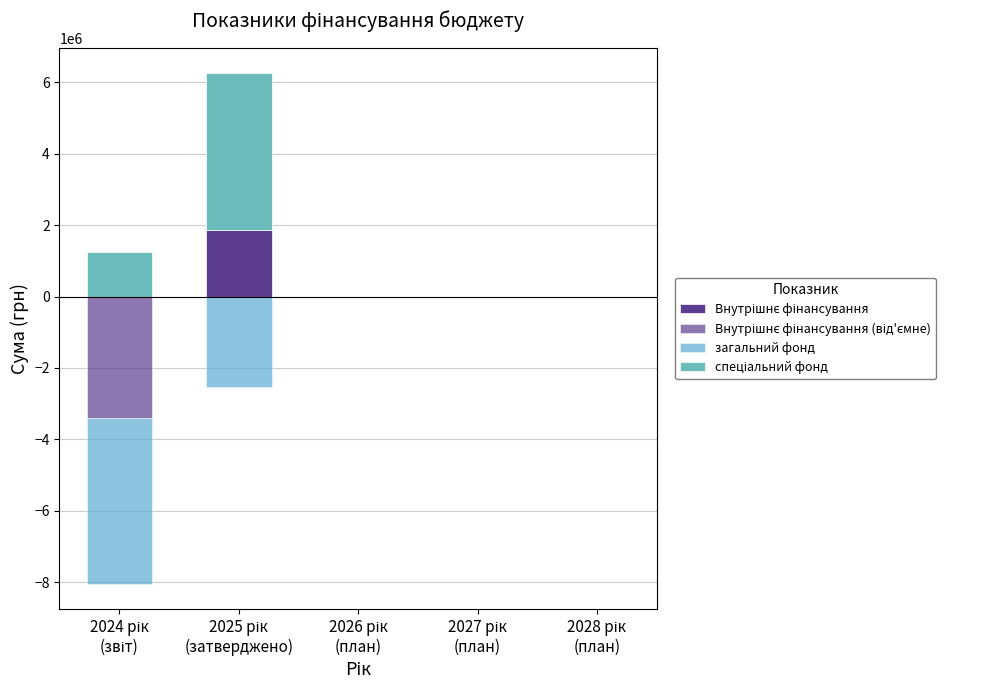

How many bars are there in total?

20